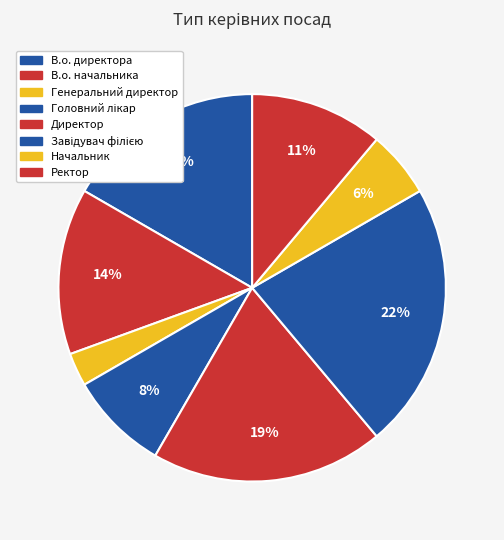

What percentage do Начальник and В.о. директора together represent?

22.2%